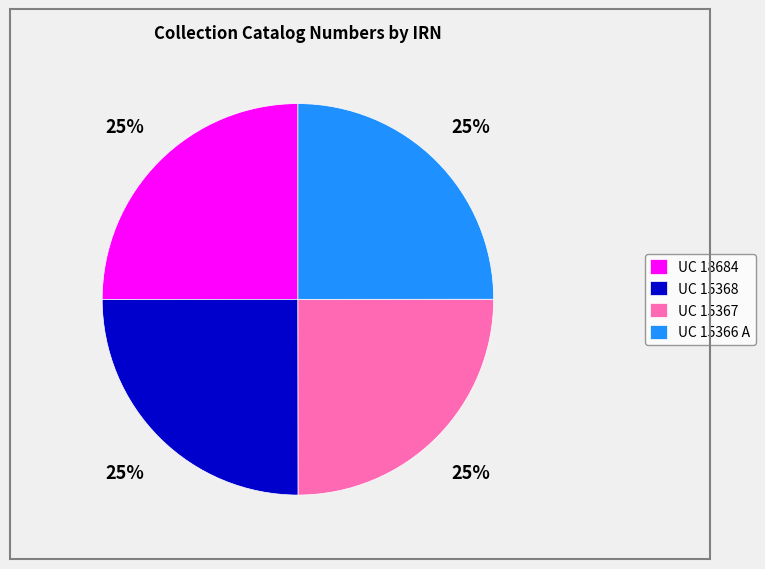

How many segments does this pie chart have?

4